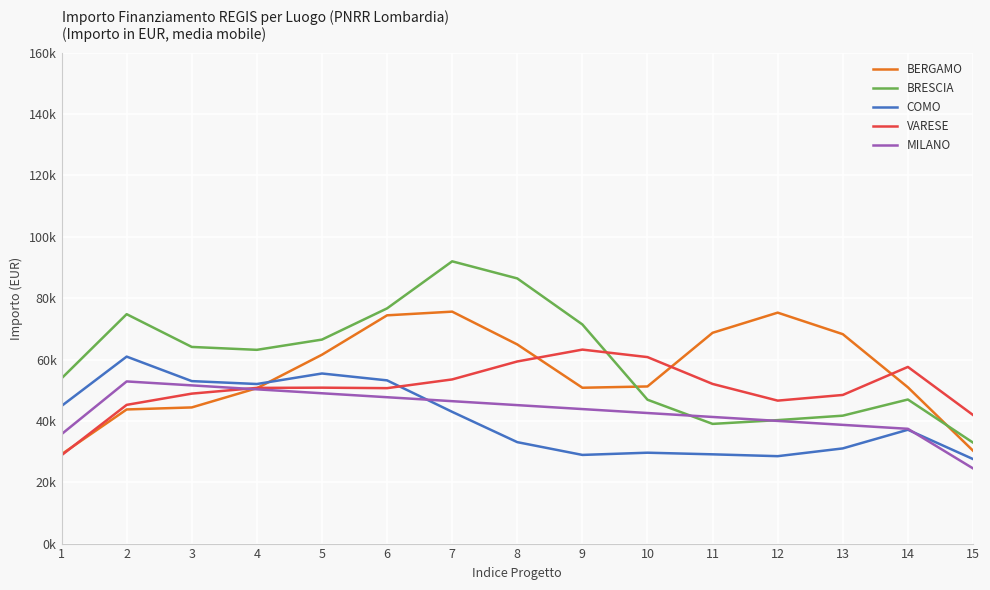

What is the difference between the second highest and second lowest values in the COMO series?

26950.5